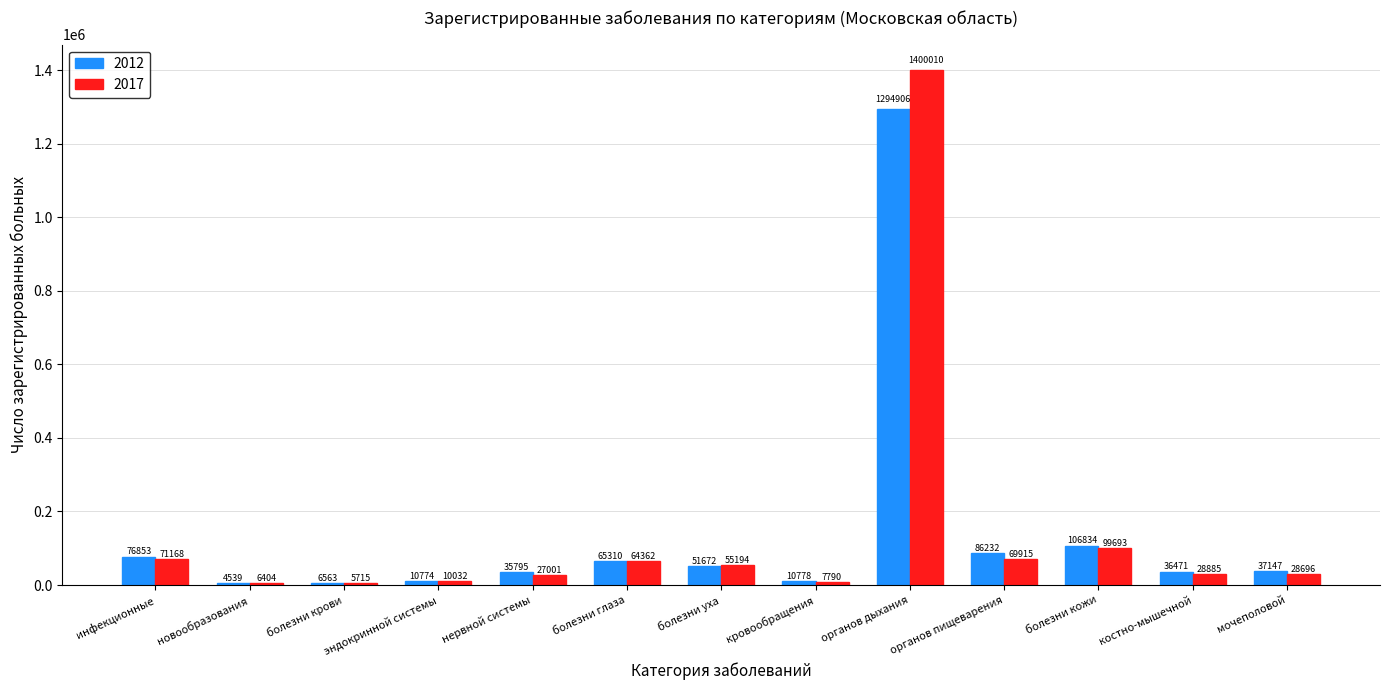

What are all the series names shown in the legend?

2012, 2017